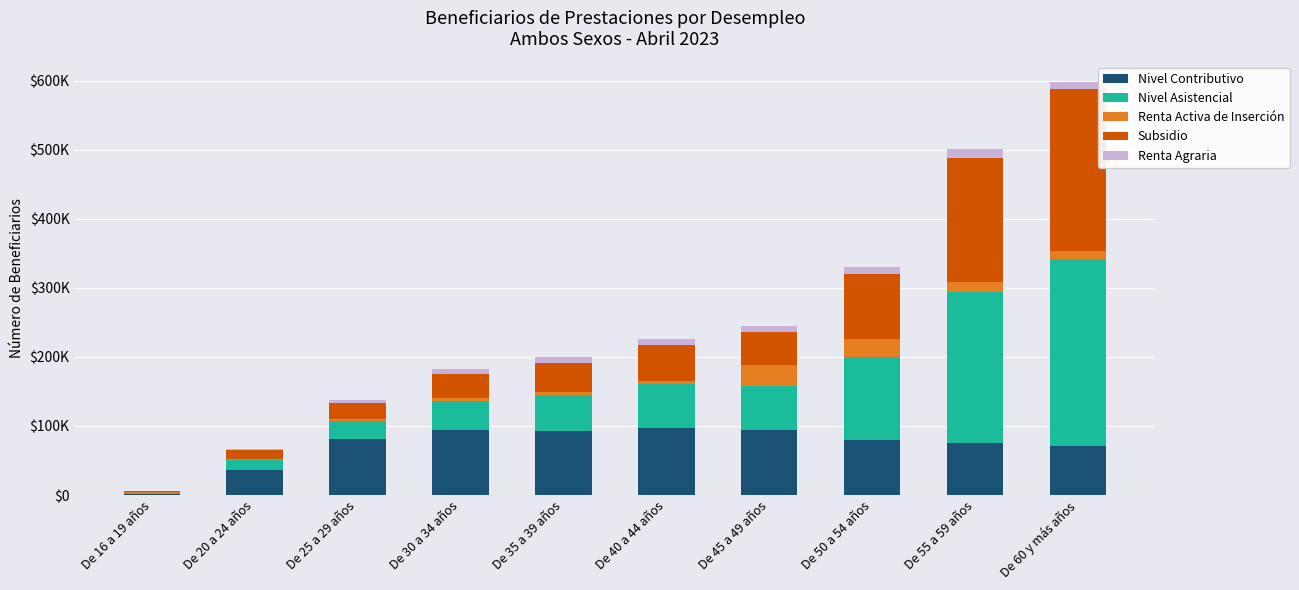

Which series has the widest spread of values?

Nivel Asistencial